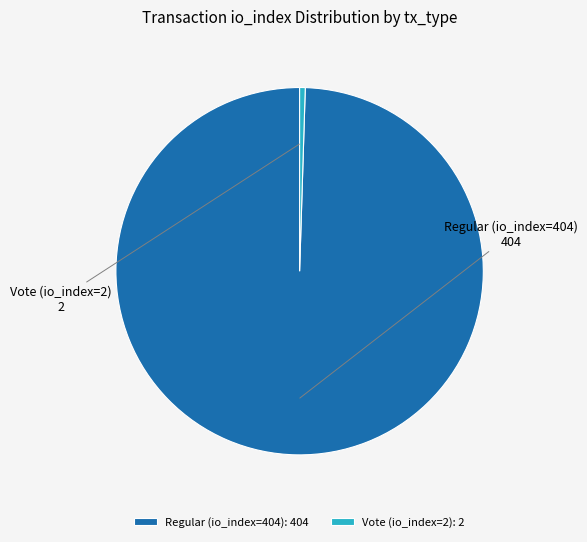

Between Regular (io_index=404) and Vote (io_index=2), which is larger?

Regular (io_index=404)